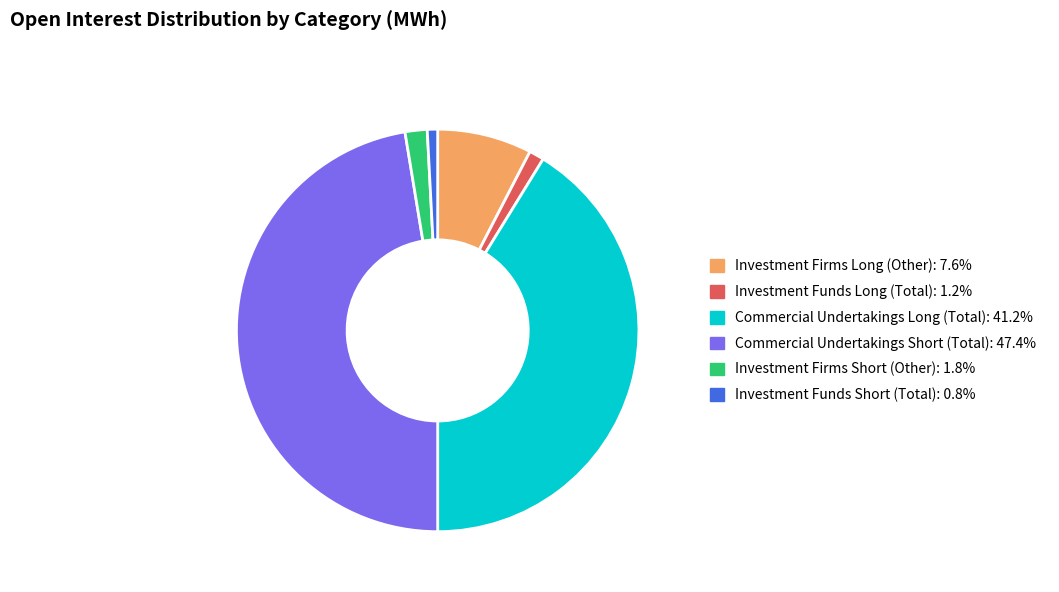

How many segments does this pie chart have?

6